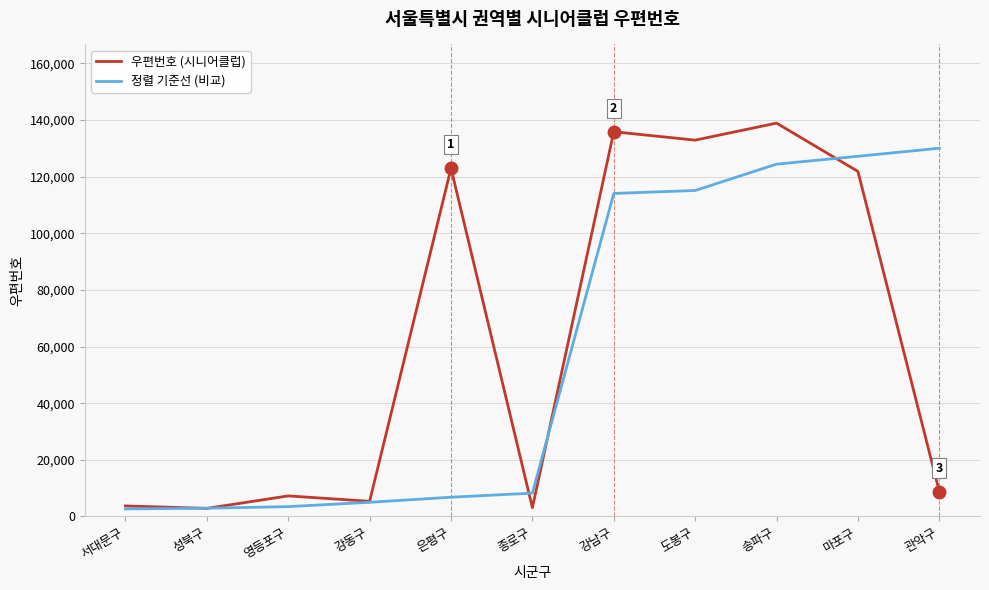

Is this an area chart (filled region under the line)?

No